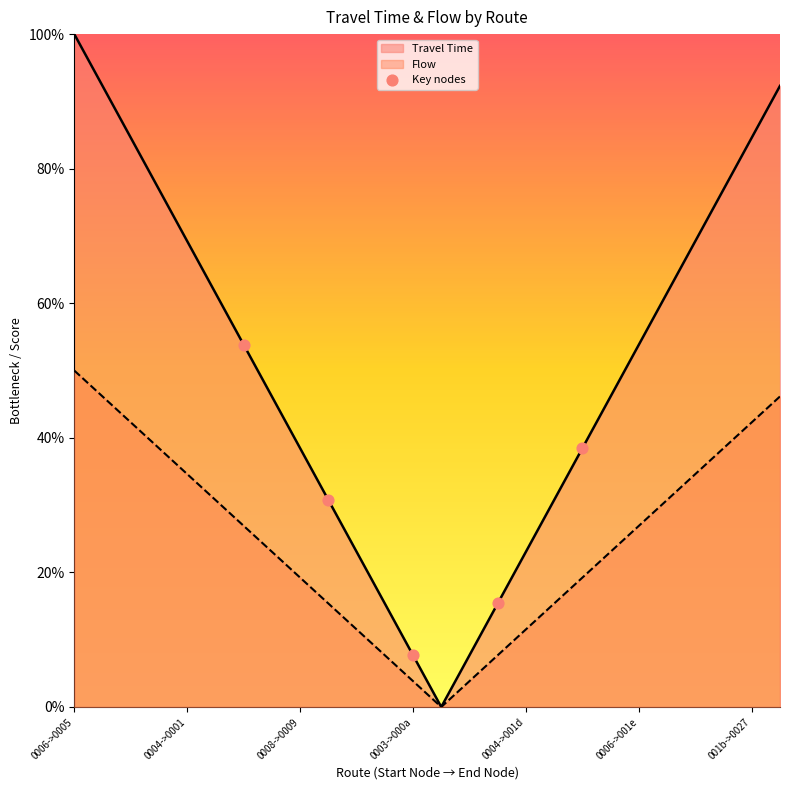

Which series has the largest range (max minus min)?

Travel Time